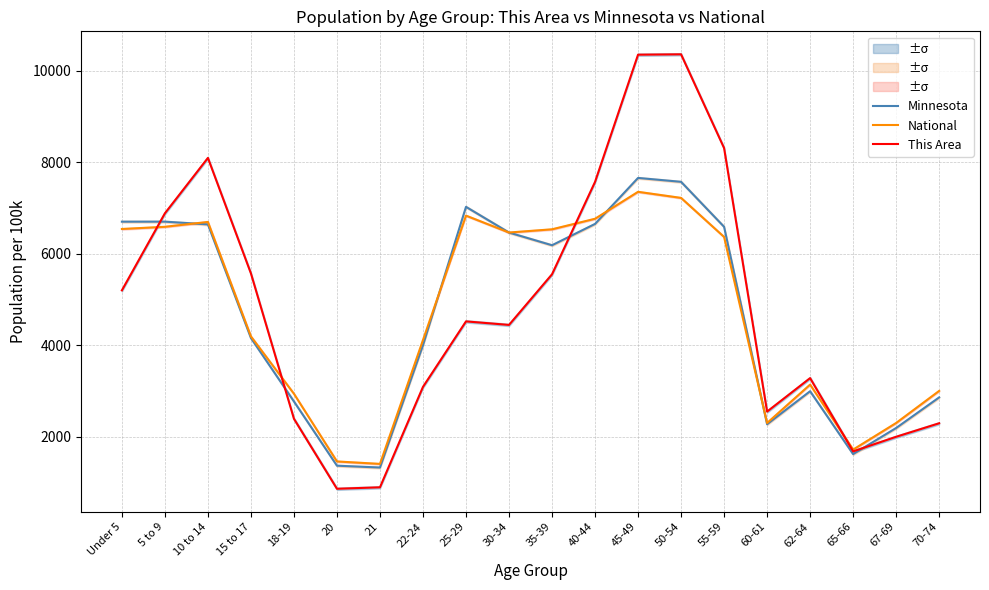

What is the difference between the second highest and second lowest values in the National series?

5758.5